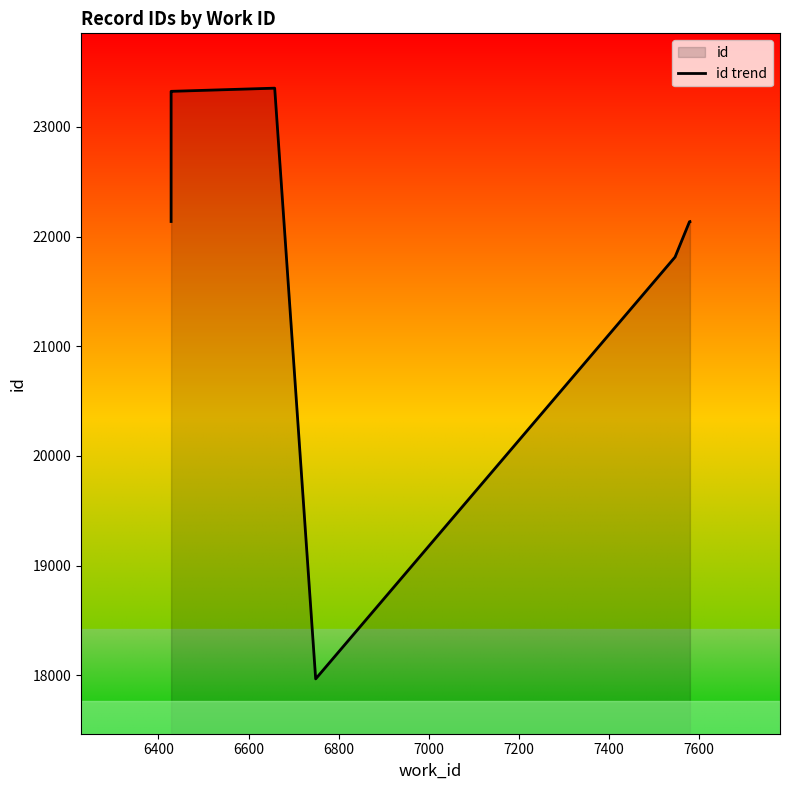

Approximately how many times larger is the value at 7200 compared to 7600?

1.1